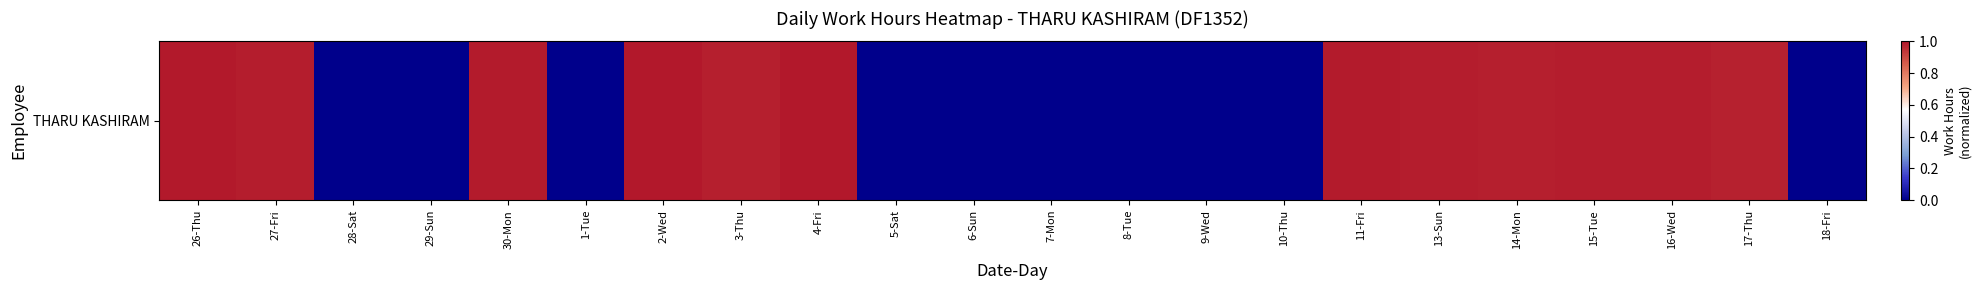

Which label corresponds to the largest value in the chart?

2-Wed